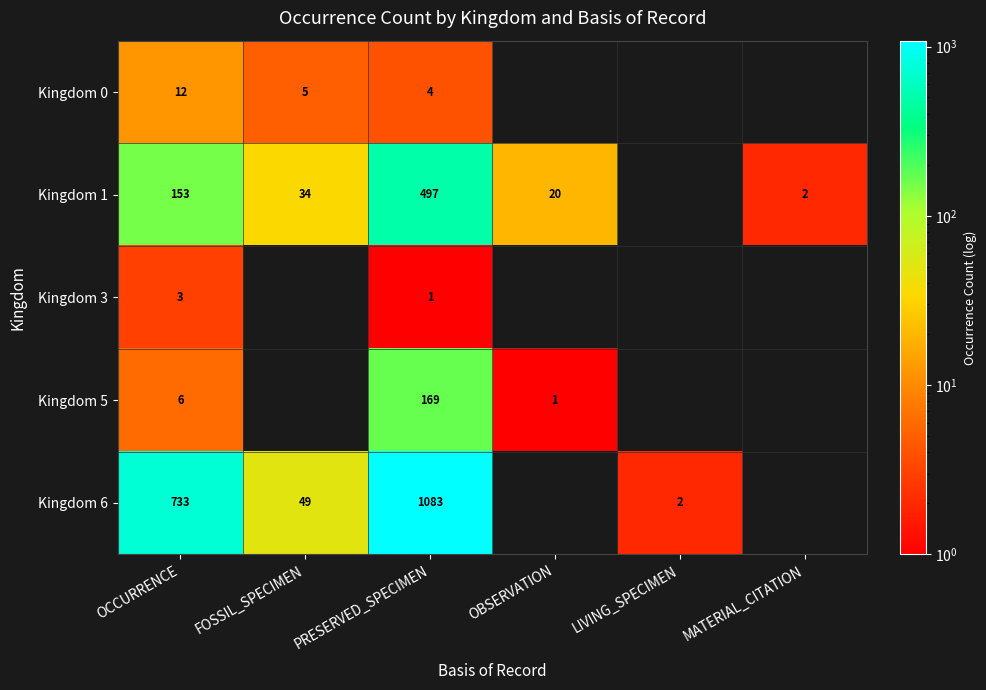

True or false: Kingdom 0 has a value of 2 at FOSSIL_SPECIMEN.

False